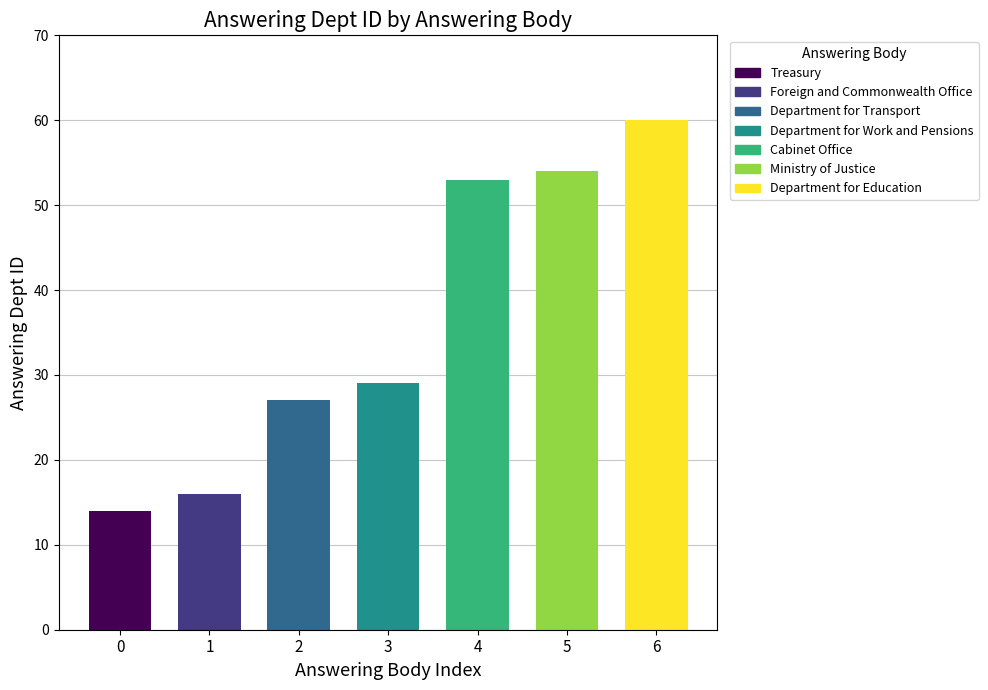

How many bars are there in total?

7